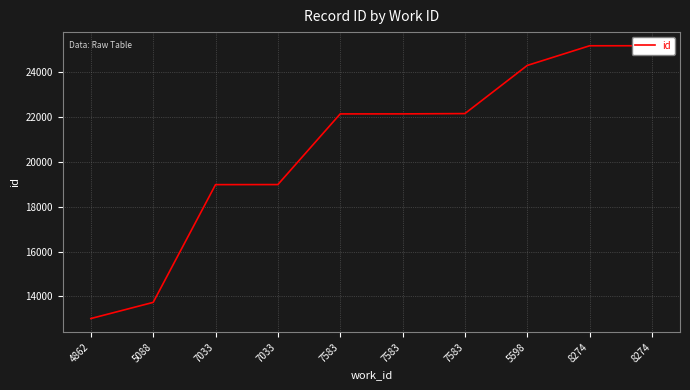

How many data points are less than 22145?

5